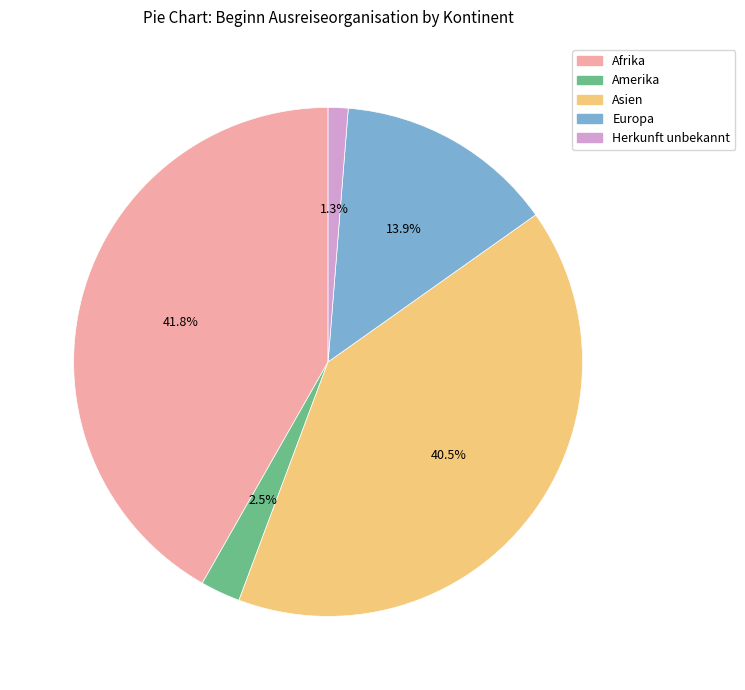

Count the number of slices in the pie.

5